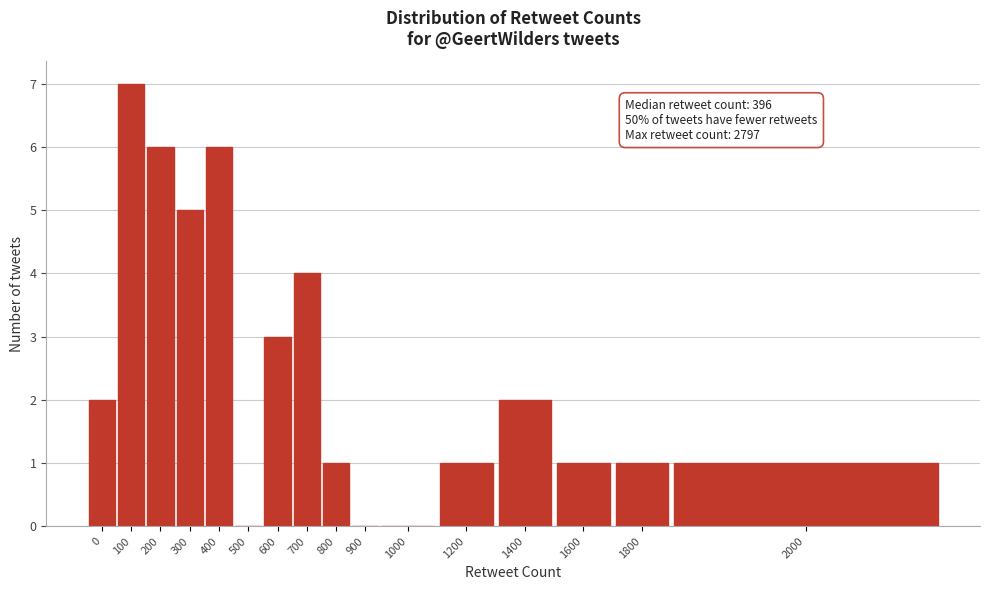

Reading left to right, list all the values displayed in this chart.

0=2	100=7	200=6	300=5	400=6	500=0	600=3	700=4	800=1	900=0	1000=0	1200=1	1400=2	1600=1	1800=1	2000=1